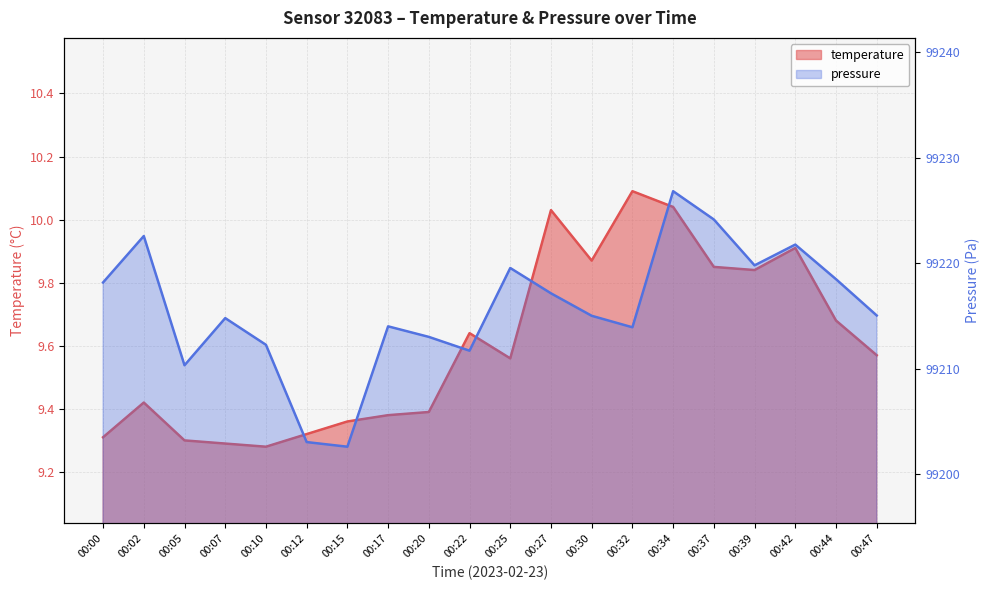

Count the number of categories in the chart.

20